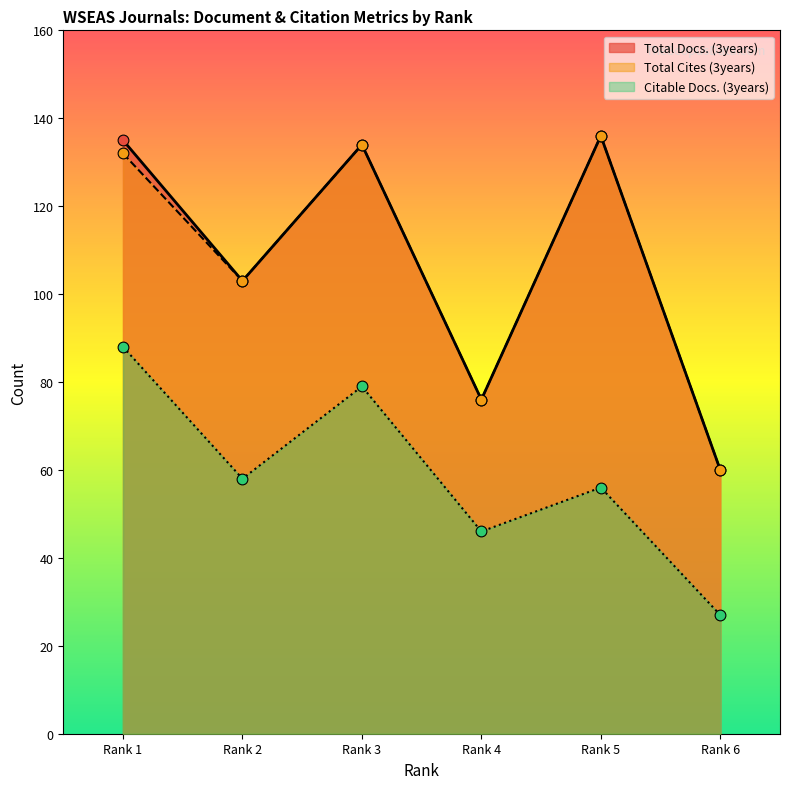

Which series contains the lowest Y value?

Citable Docs. (3years)